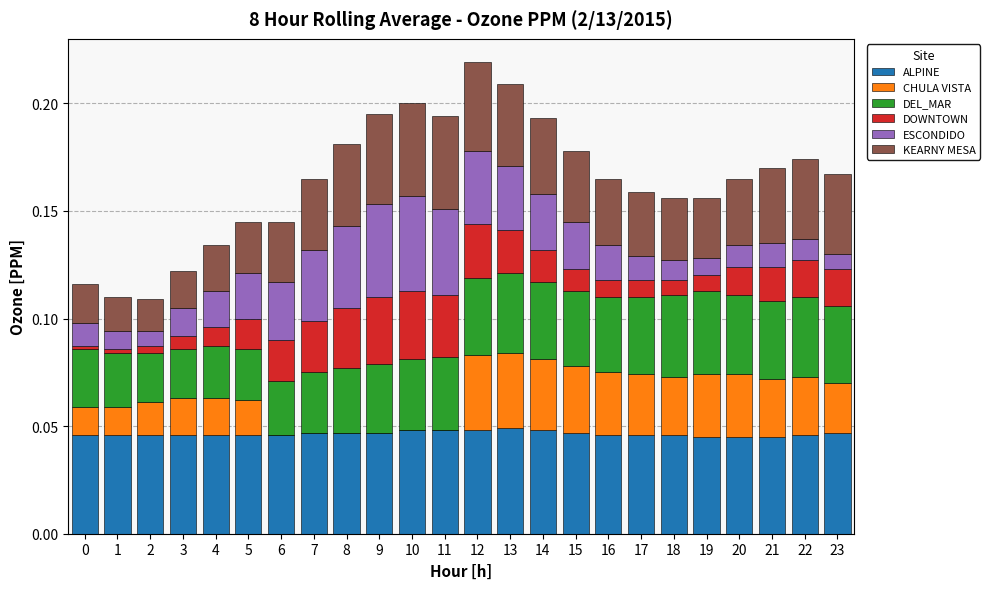

What is the total value across all series at 4?

0.1